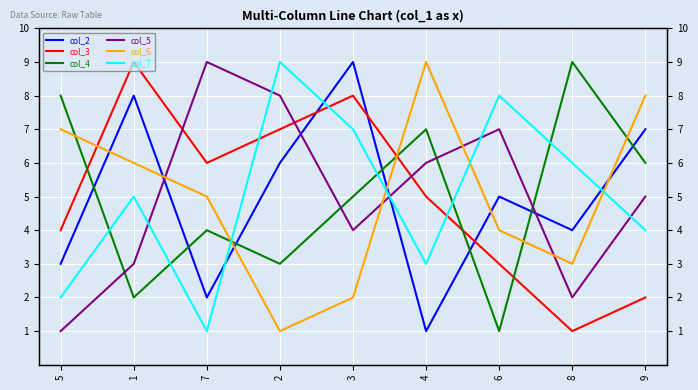

In col_6, how many points are higher than both neighbors (excluding endpoints)?

1